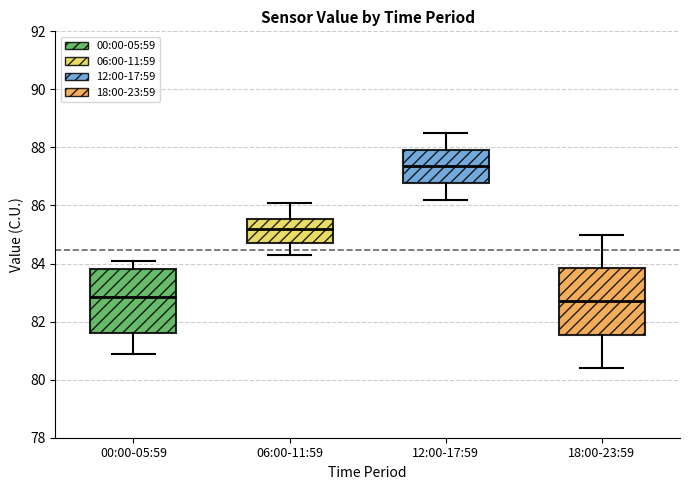

Reading left to right, read every box against the y-axis: the position of its median line, the range the box covers, and the ends of its whiskers. The values are not printed on the chart, so give them approximately, as read against the axis.

00:00-05:59: median 82.8, box 81.6 to 83.8, whiskers 81.0 to 84.2
06:00-11:59: median 85.2, box 84.8 to 85.6, whiskers 84.4 to 86.2
12:00-17:59: median 87.4, box 86.8 to 88.0, whiskers 86.2 to 88.6
18:00-23:59: median 82.8, box 81.6 to 83.8, whiskers 80.4 to 85.0